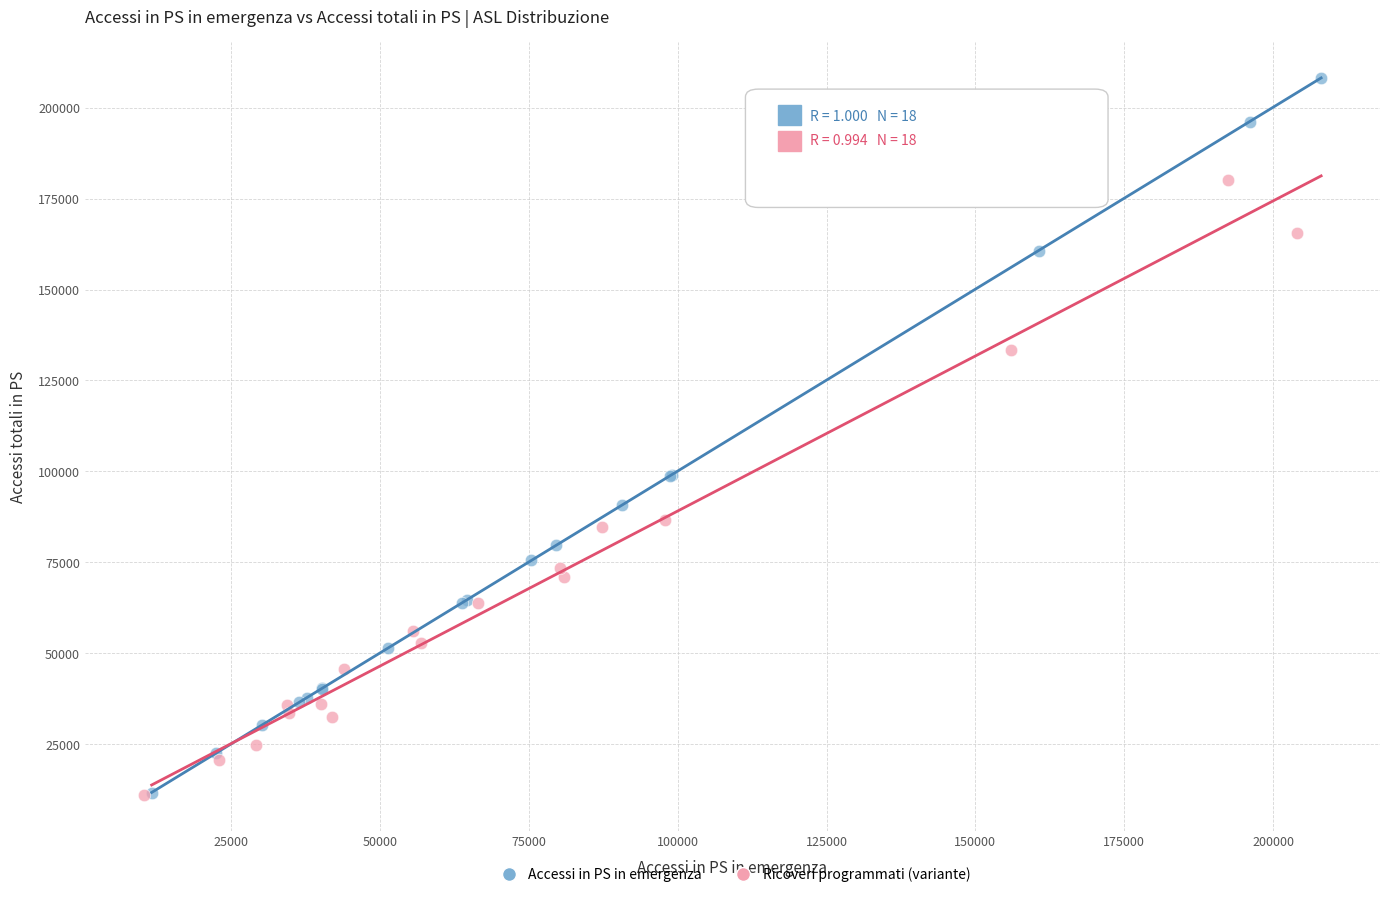

Which series has the largest Y range (max minus min)?

Accessi in PS in emergenza